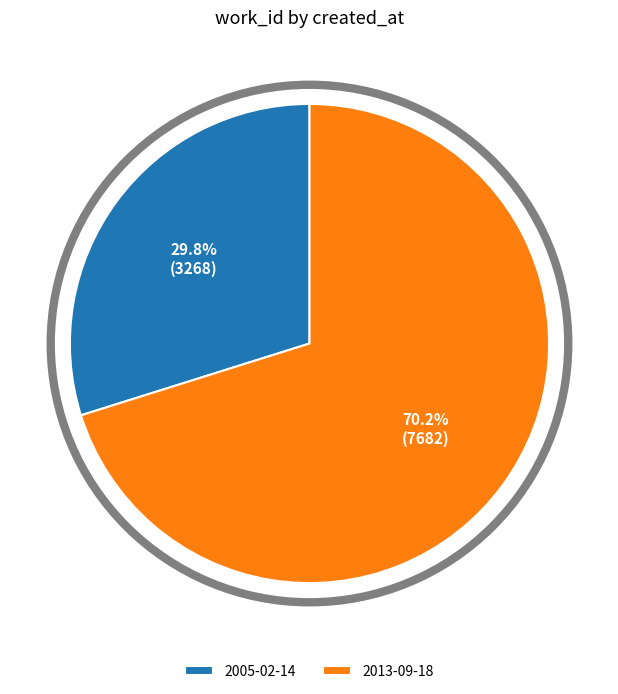

Rank the categories by value from lowest to highest.

2005-02-14, 2013-09-18